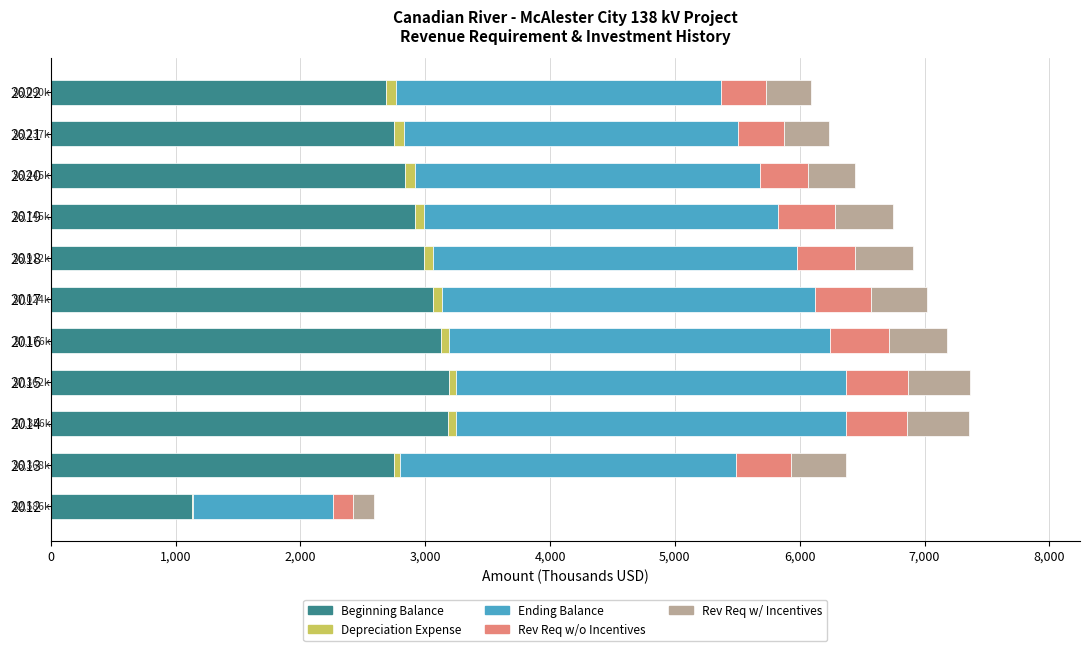

What is the highest value of the Beginning Balance series?

3186.9